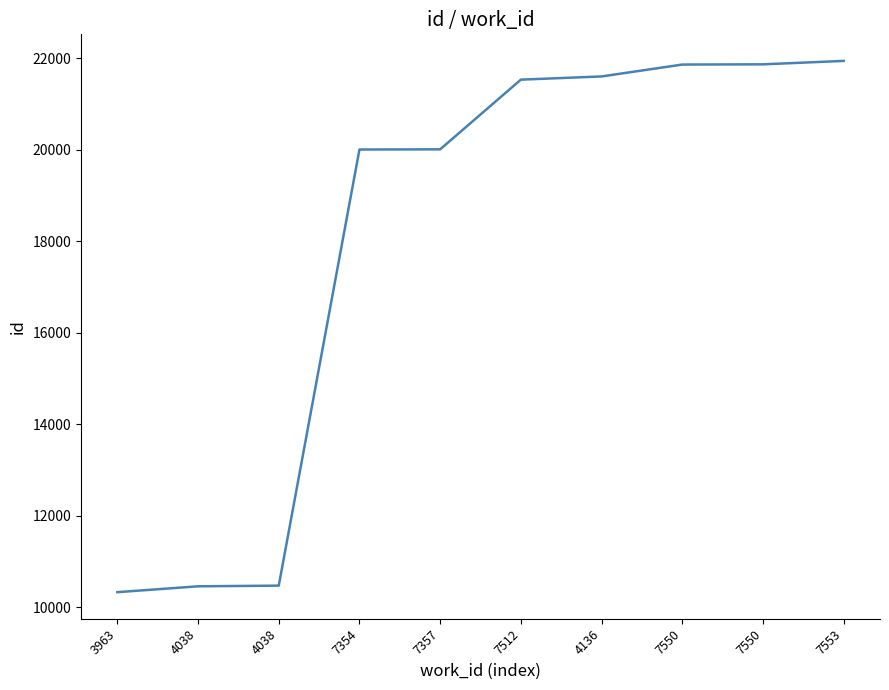

Does the chart have visible grid lines?

No